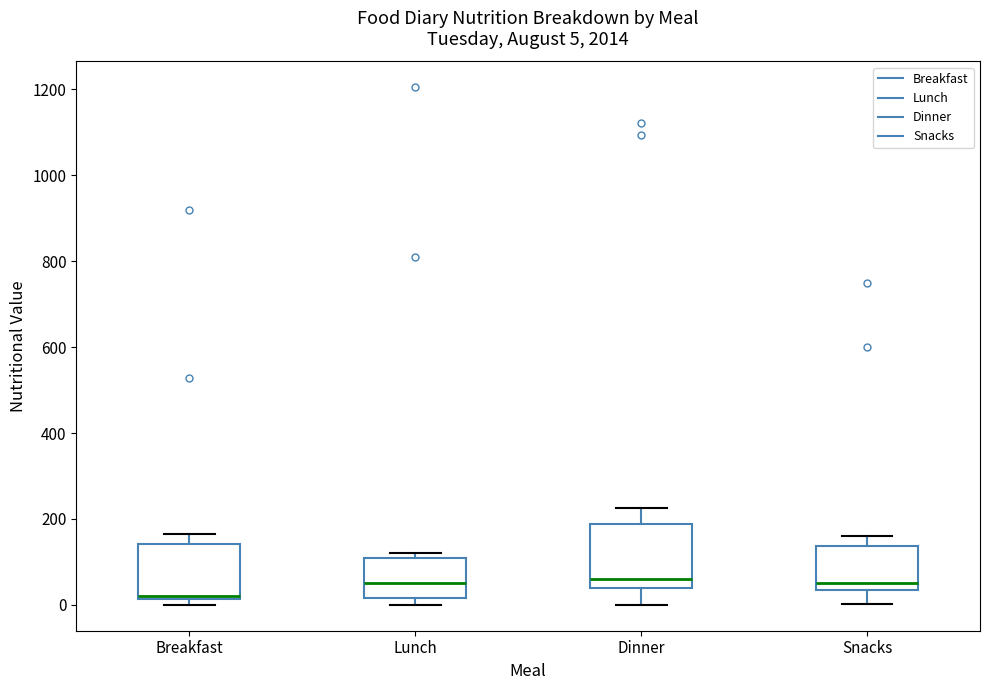

Comparing the boxes themselves (not the whiskers), which one is the tallest?

Dinner